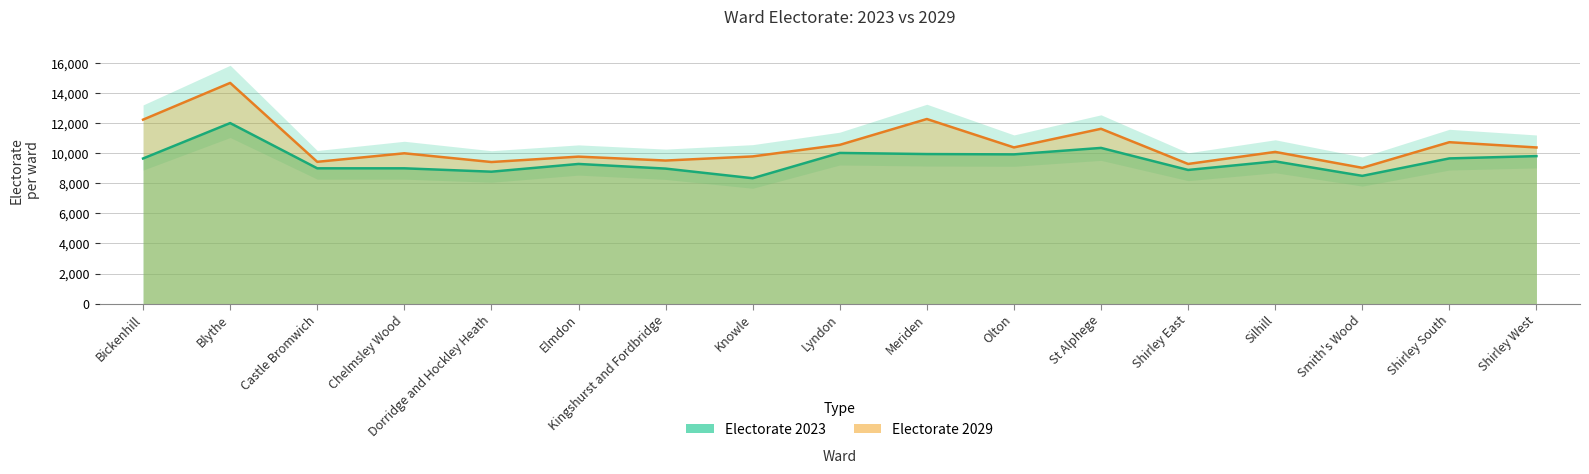

List the labels in order of Electorate 2029 value, smallest first.

Smith's Wood, Shirley East, Dorridge and Hockley Heath, Castle Bromwich, Kingshurst and Fordbridge, Elmdon, Knowle, Chelmsley Wood, Silhill, Shirley West, Olton, Lyndon, Shirley South, St Alphege, Bickenhill, Meriden, Blythe